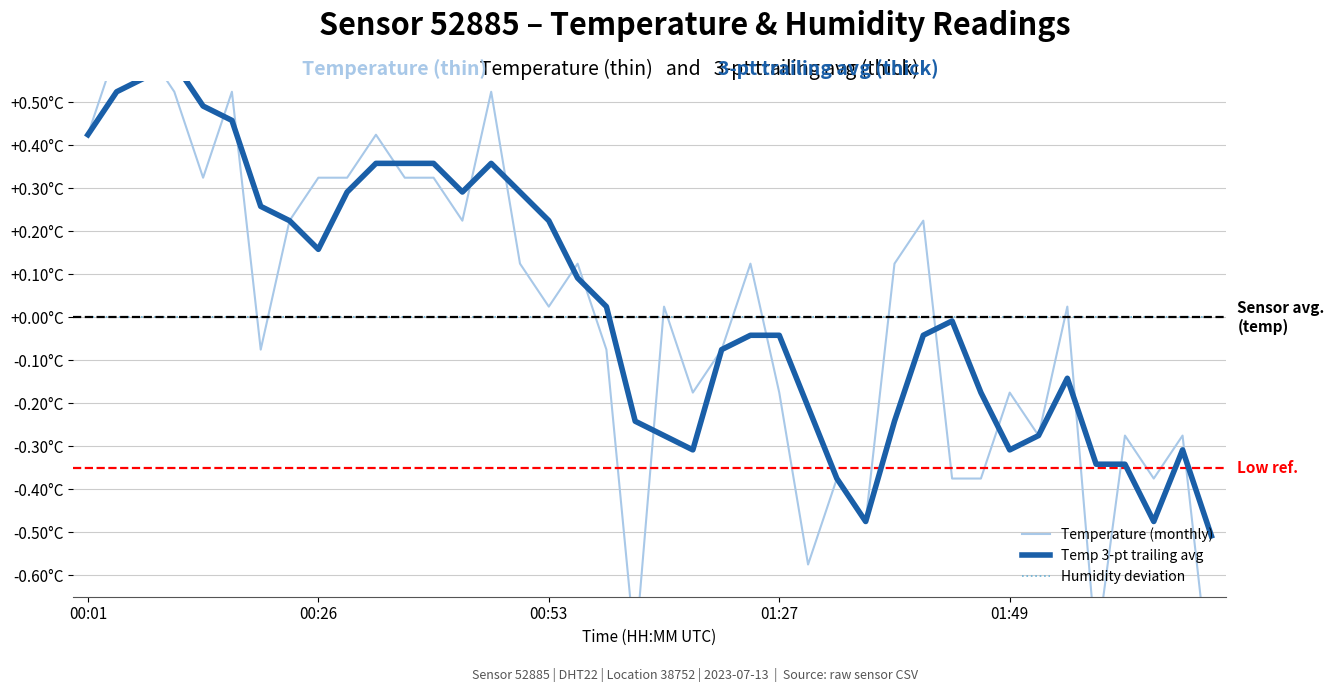

Between 14 and 33, which series saw the biggest shift?

Temperature (monthly)